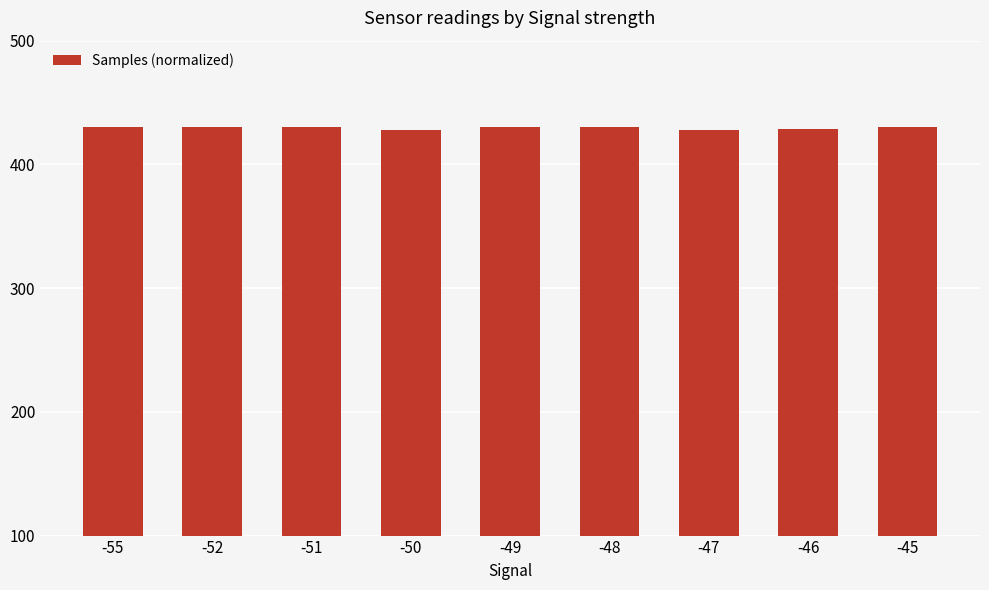

Is it true that the value at -45 is 429.9?

True